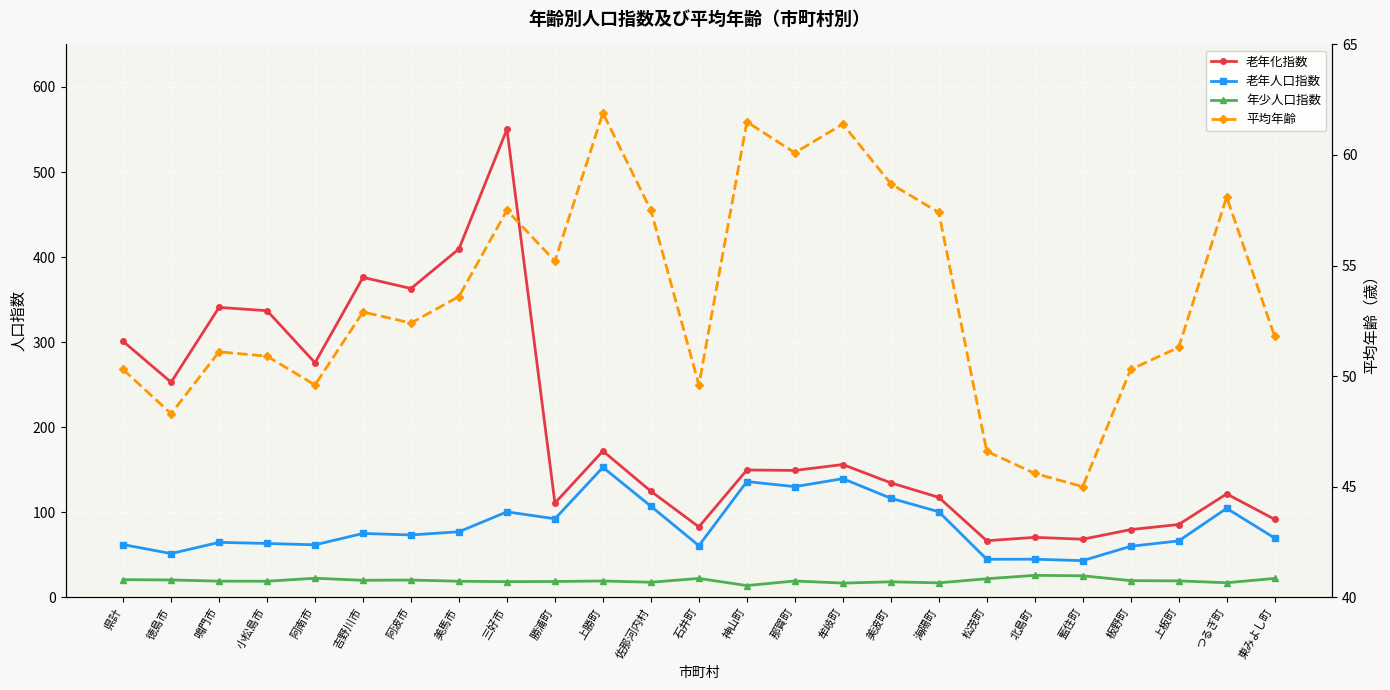

At which category is the sum across all series the highest?

三好市